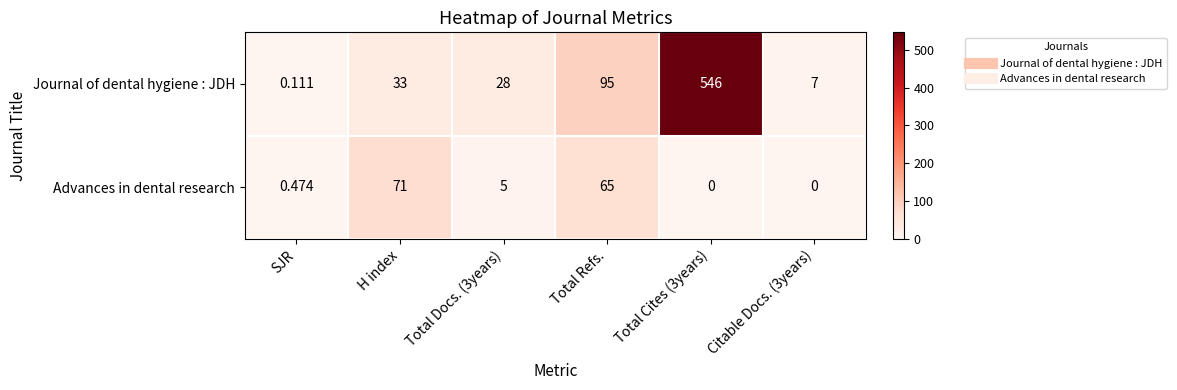

Rank the series at Total Refs. from highest to lowest value.

Journal of dental hygiene : JDH, Advances in dental research